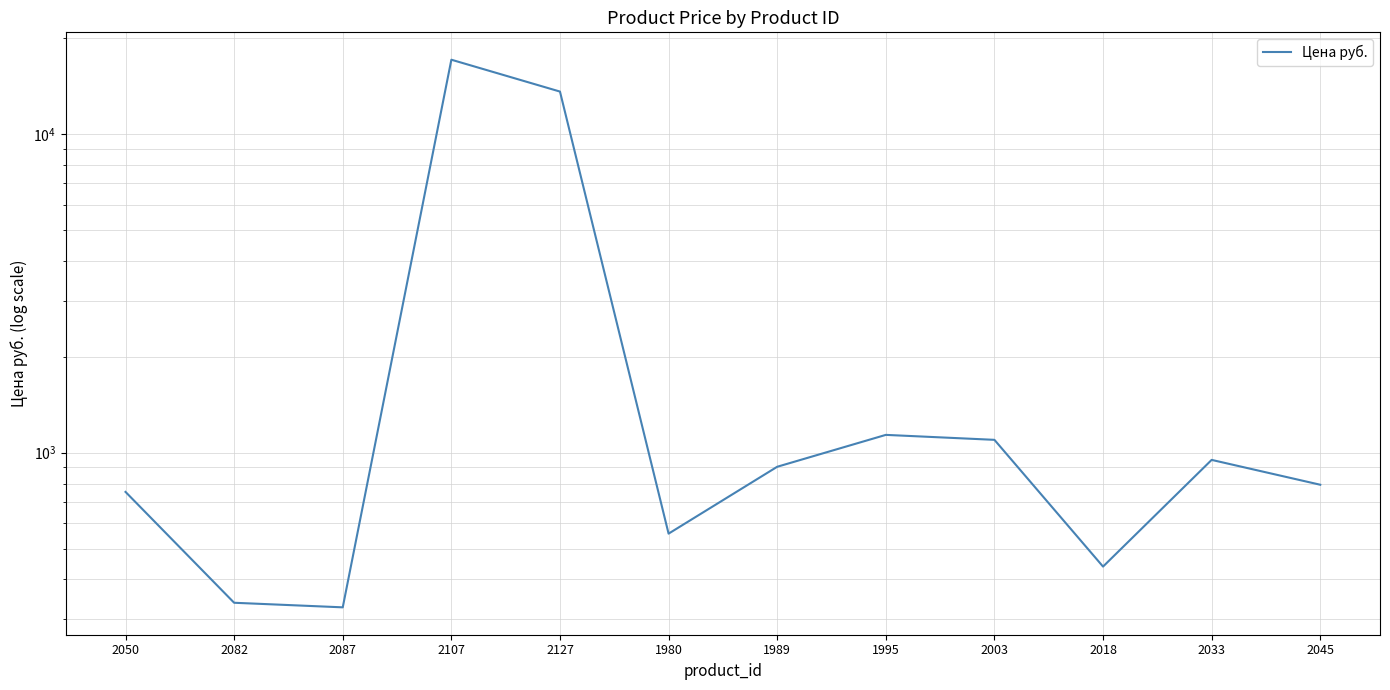

Which label corresponds to the largest value in the chart?

2107